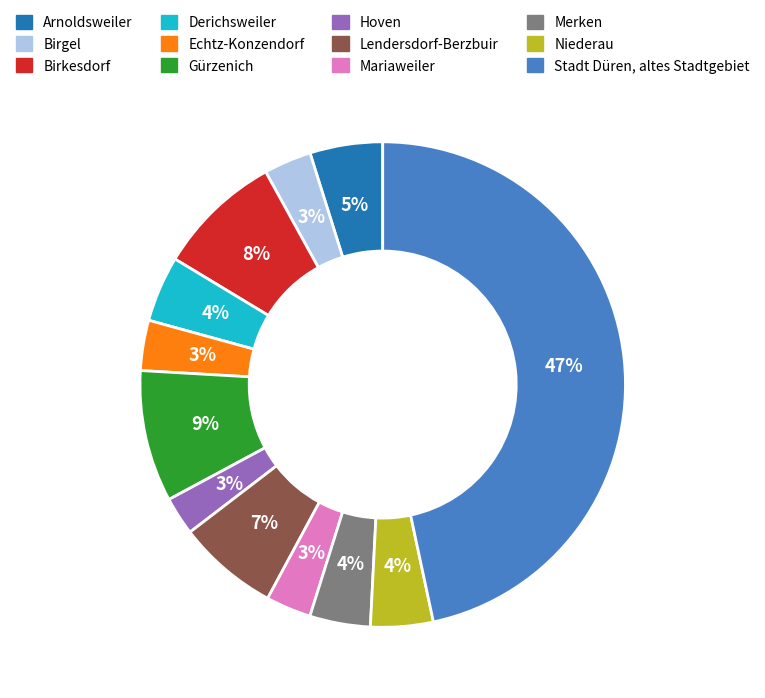

To the nearest percent, what is the combined percentage of Lendersdorf-Berzbuir and Birgel?

10%